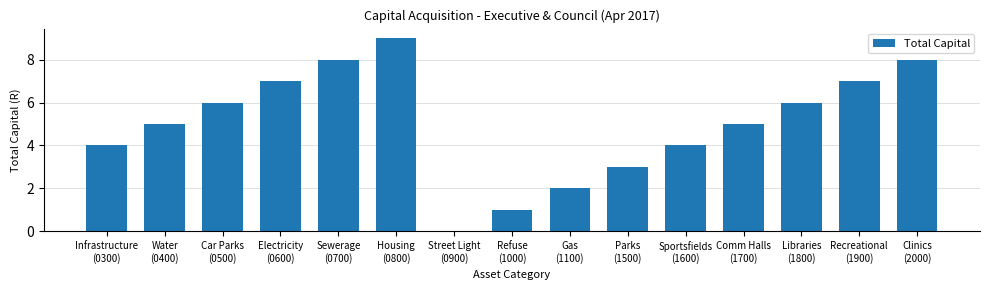

What is the sum of all values?

75